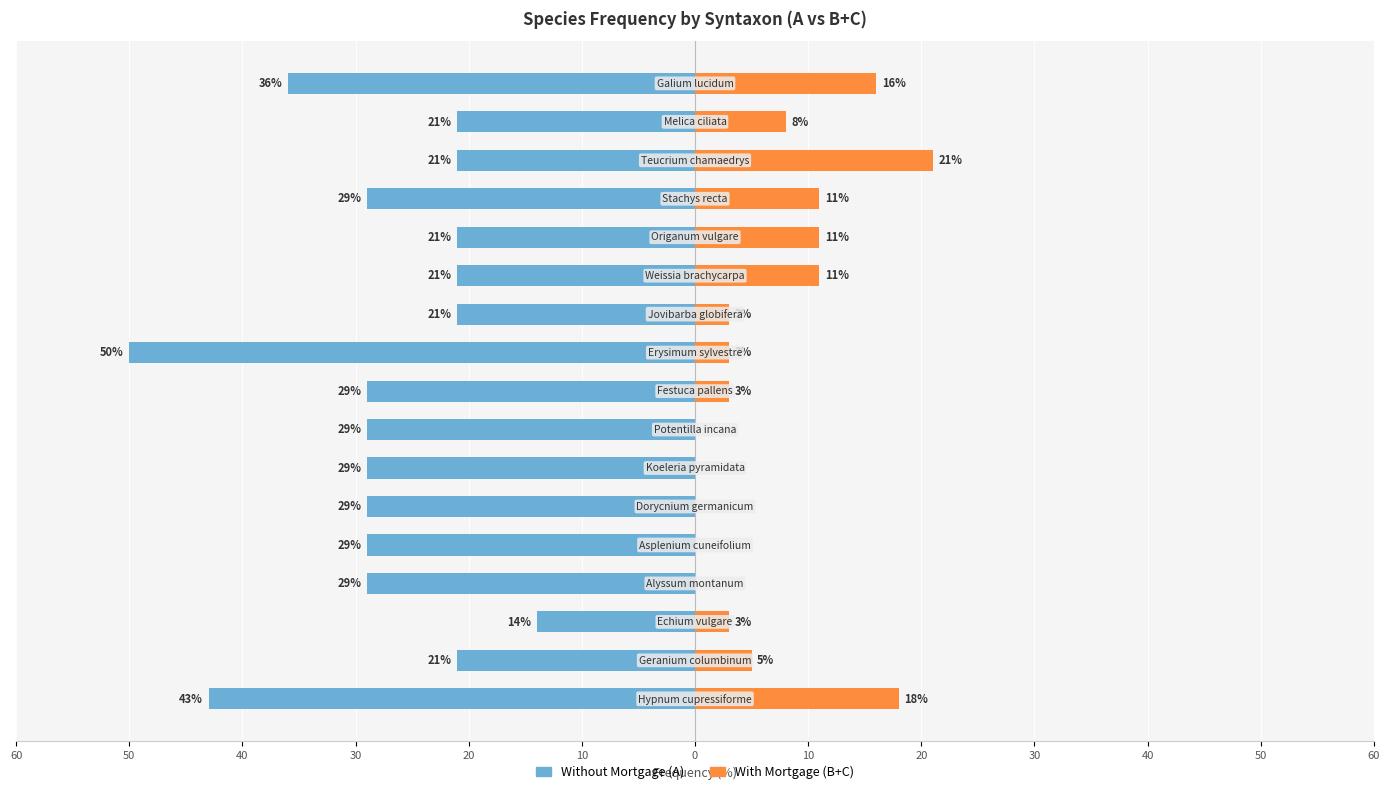

The value of With Mortgage (B+C) at 40 is 4. True or false?

False